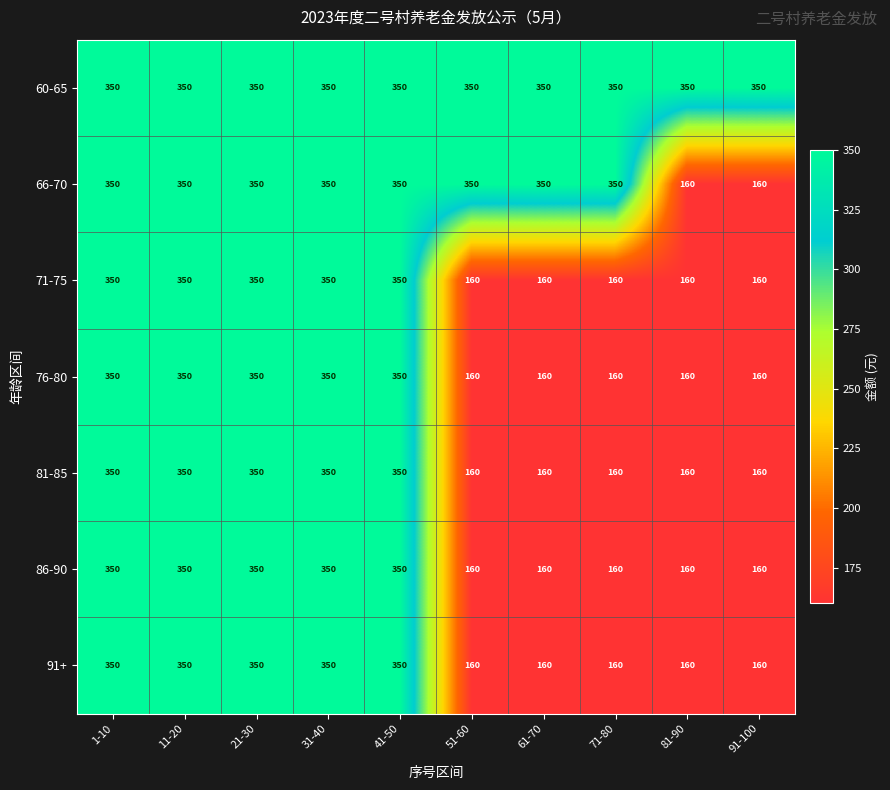

What is the total value across all series at 51-60?

1500